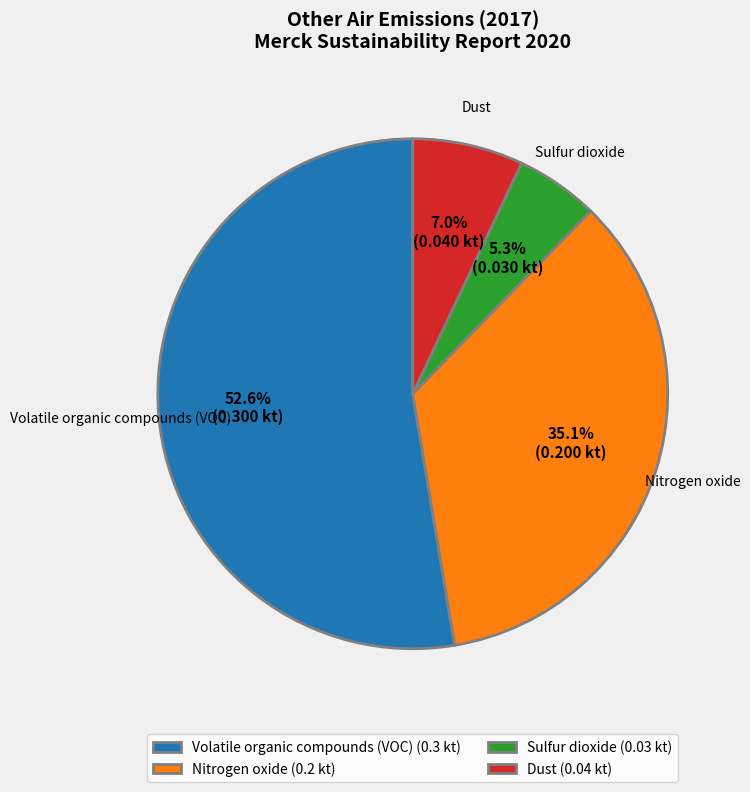

Count the number of slices in the pie.

4